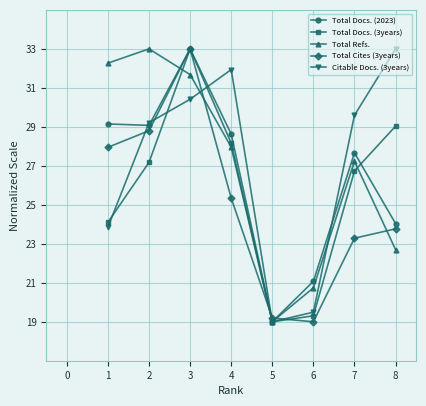

Which category has the lowest value in the Citable Docs. (3years) series?

5